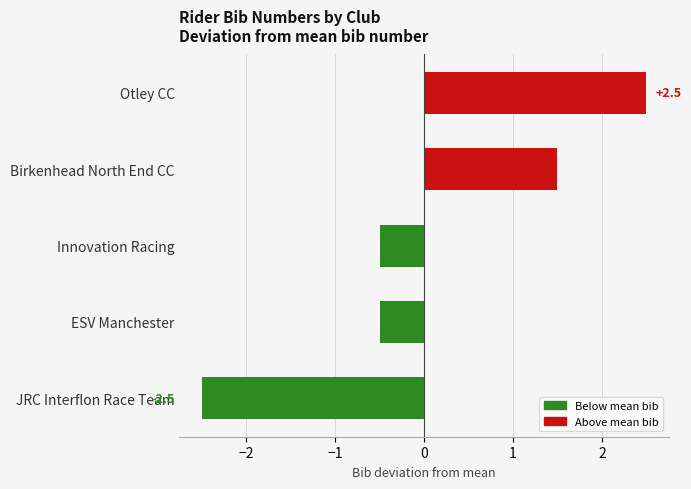

Is it true that the value at Birkenhead North End CC is 1.5?

True